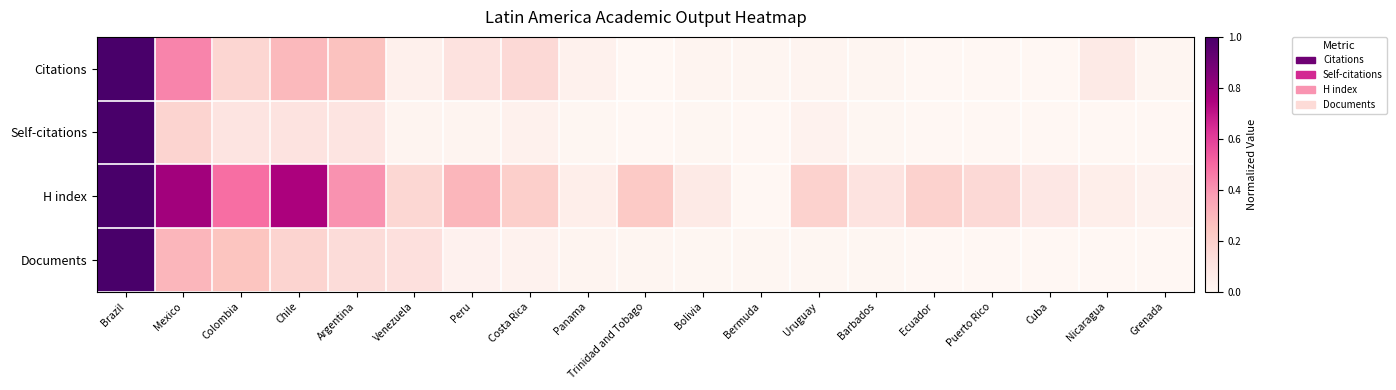

What is the greatest value displayed?

1.0